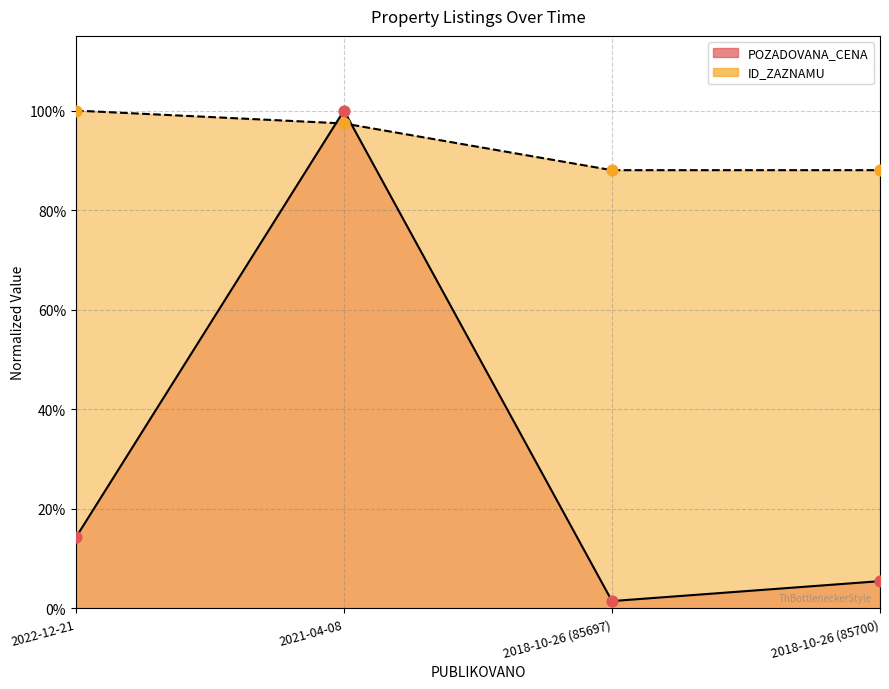

Which series contains the highest Y value?

POZADOVANA_CENA